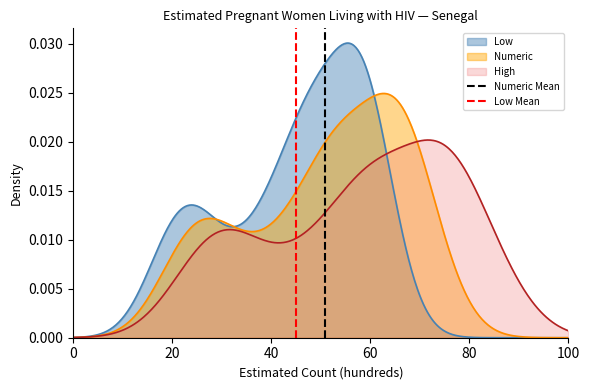

How many data points in Low Mean are less than 1?

1